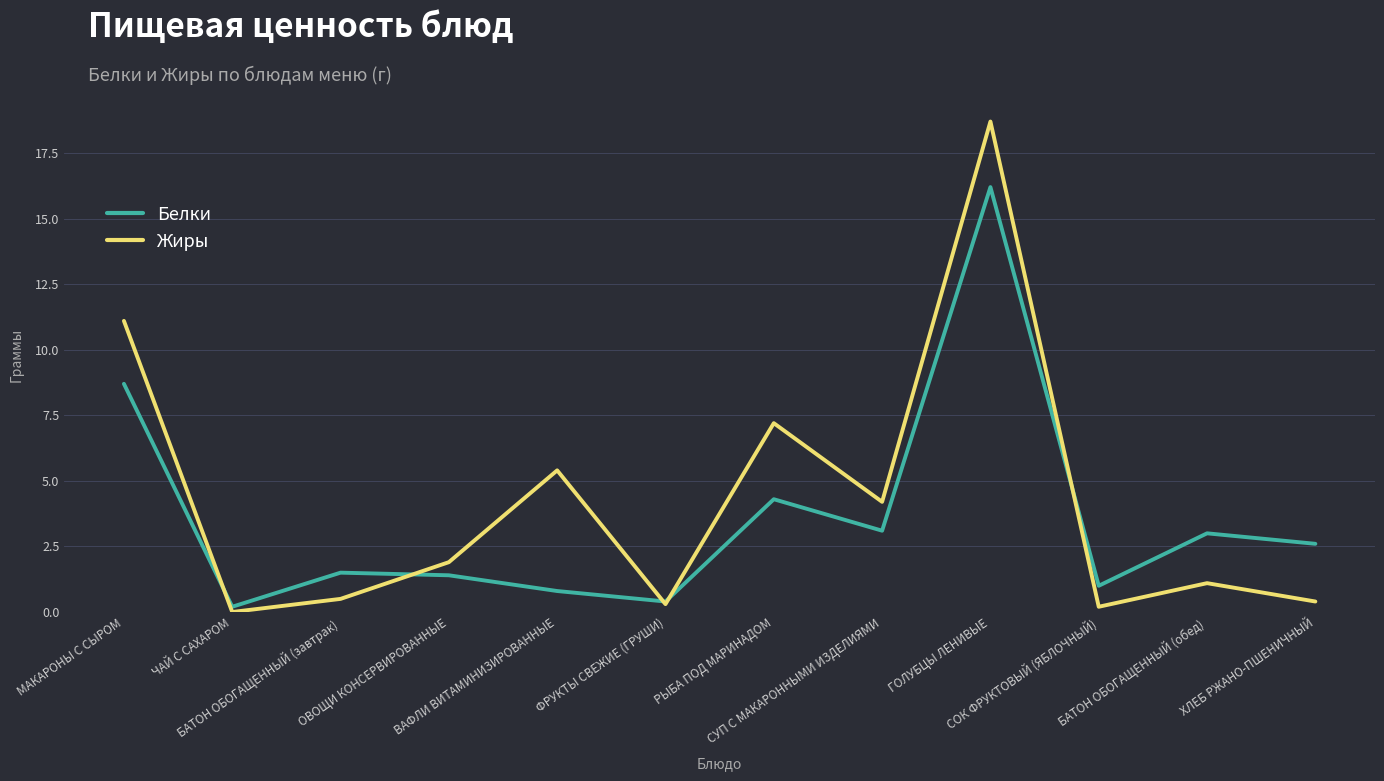

At how many categories does at least one series exceed 7?

3